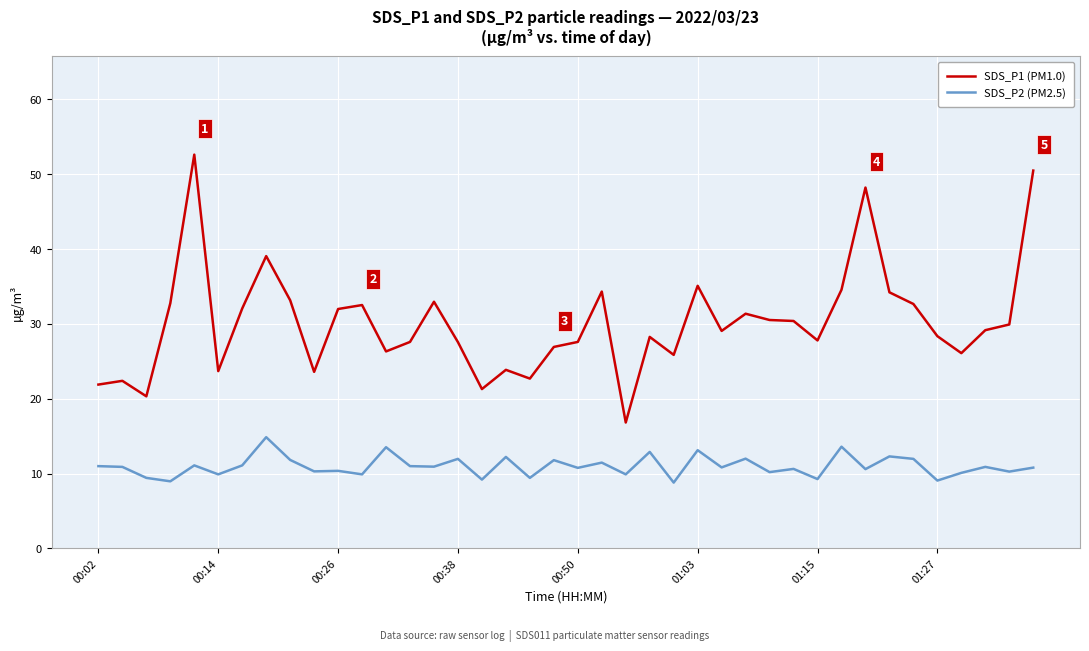

Which series has the largest total across all categories?

SDS_P1 (PM1.0)